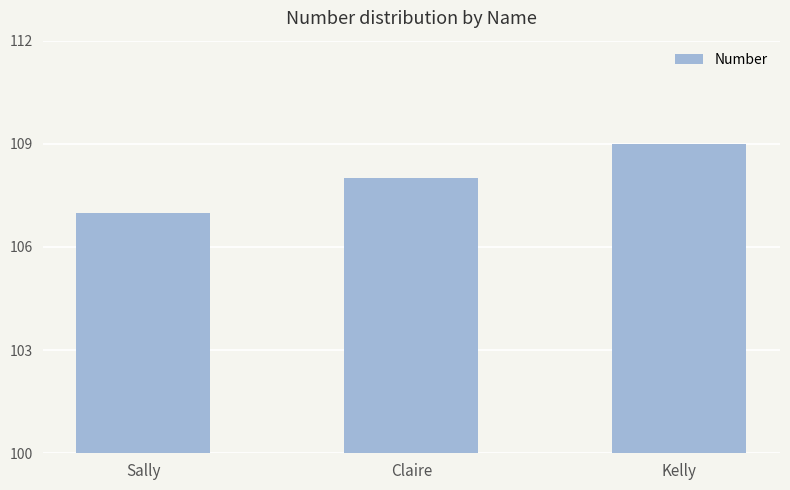

At which category does the chart reach its peak across all series?

Kelly